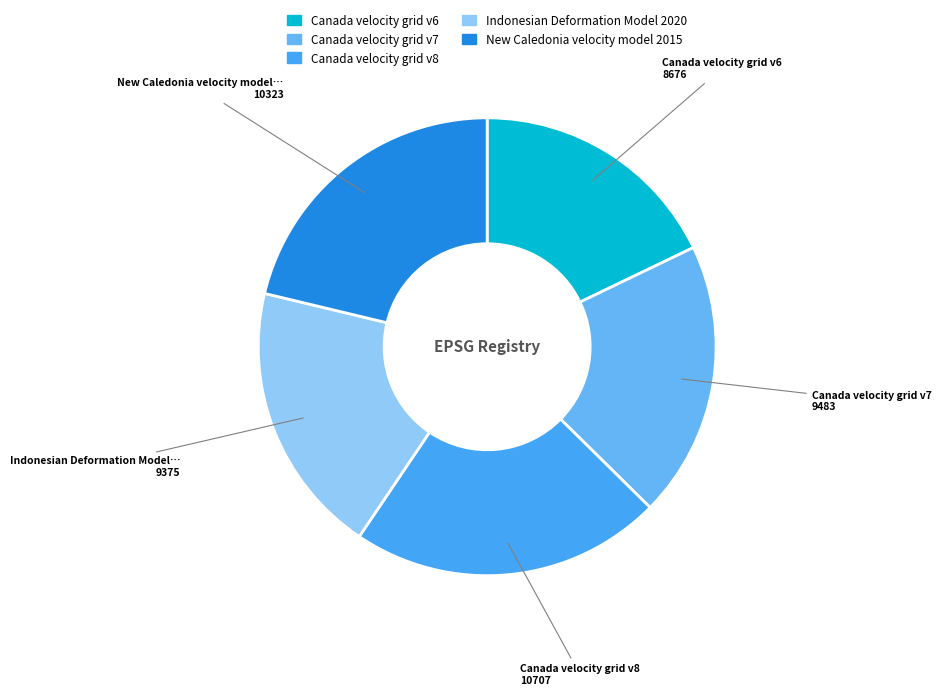

How many segments does this pie chart have?

5